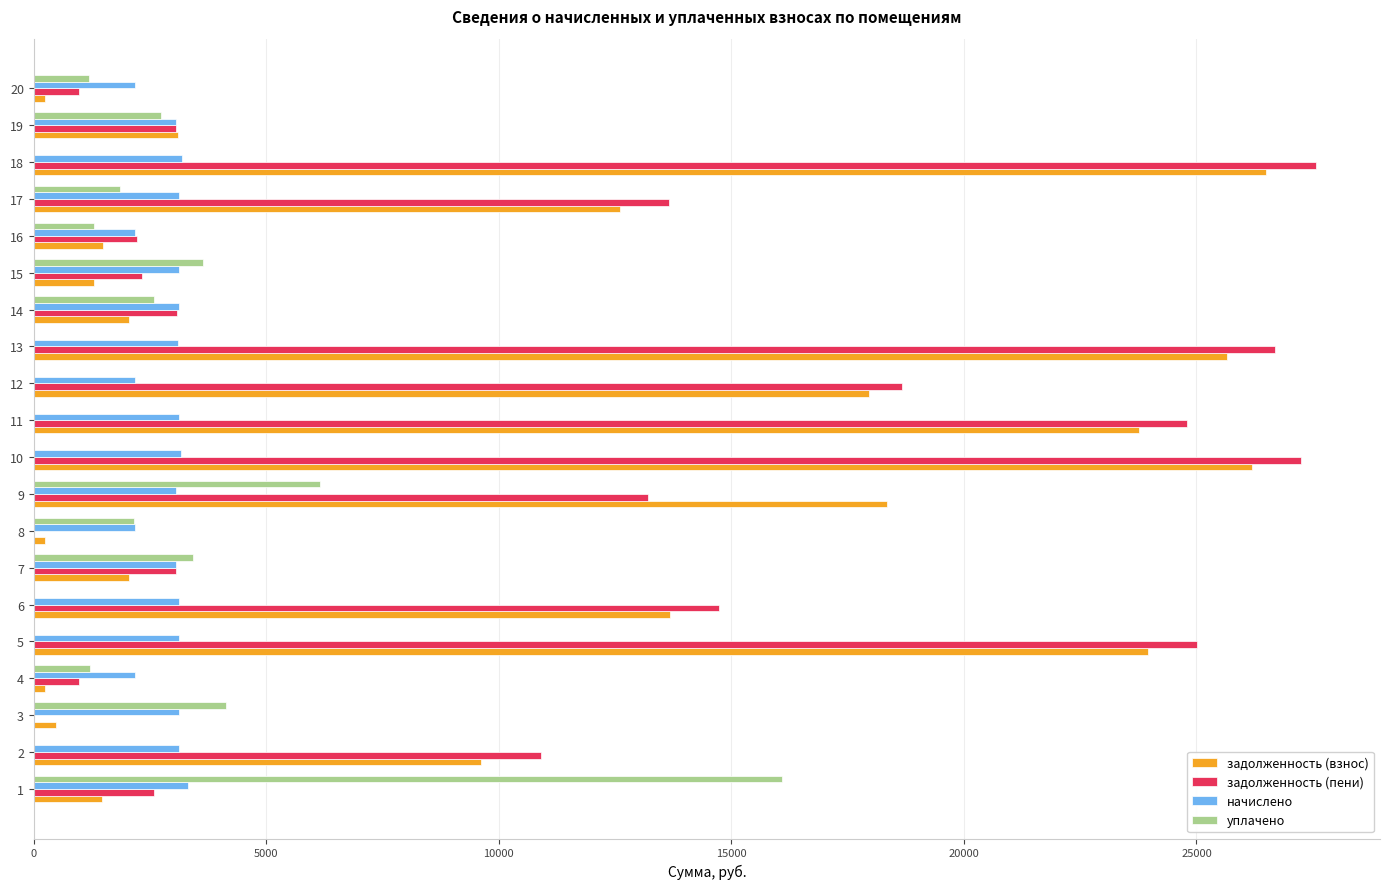

The value of уплачено at 16 is 1300.0. True or false?

True